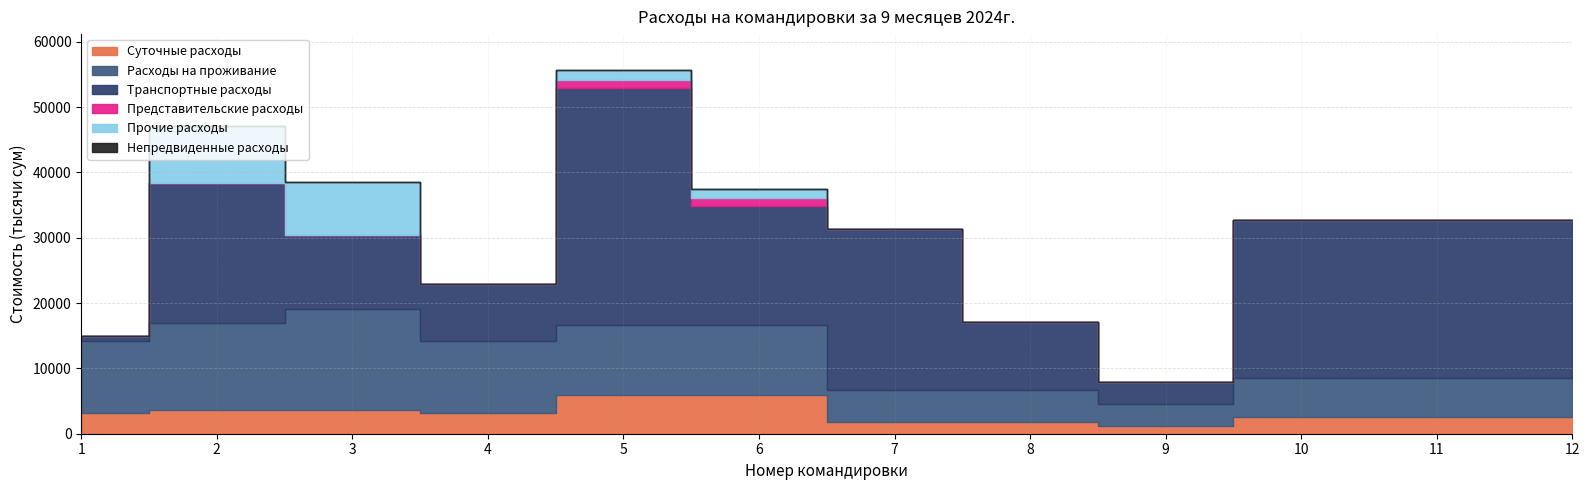

At how many categories does at least one series exceed 14188?

8